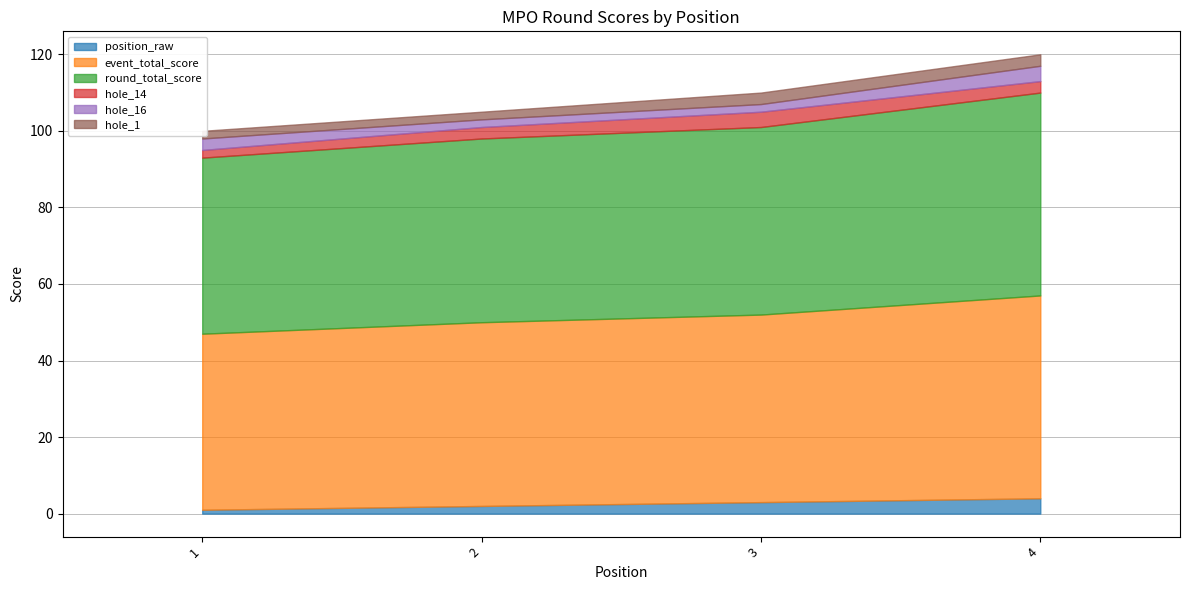

What is the total value across all series at 2?

105